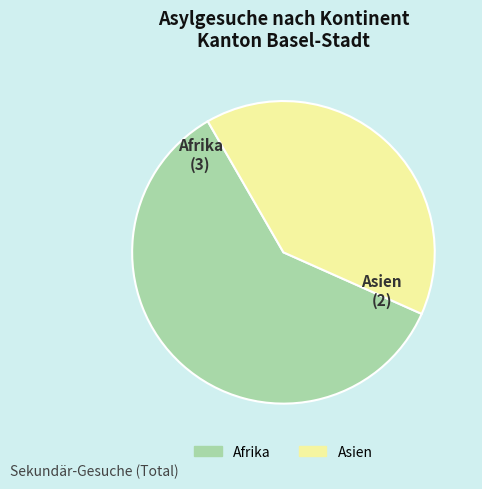

Which has a higher value, Afrika or Asien?

Afrika